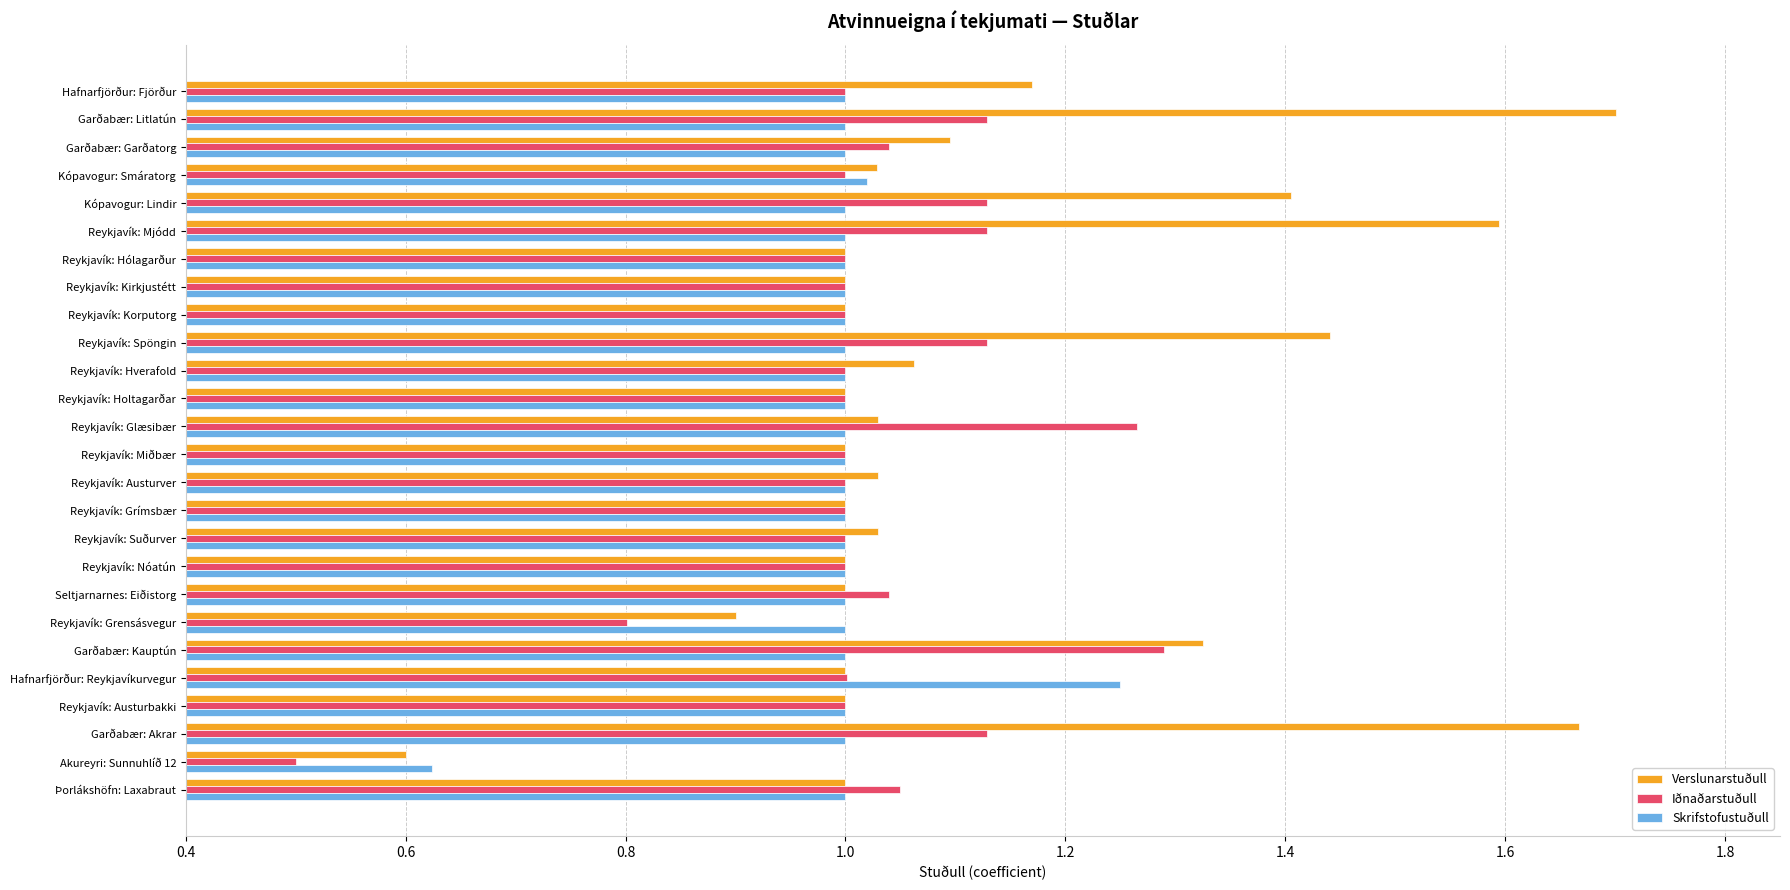

Between Reykjavík: Spöngin and Garðabær: Akrar, which series saw the biggest shift?

Verslunarstuðull